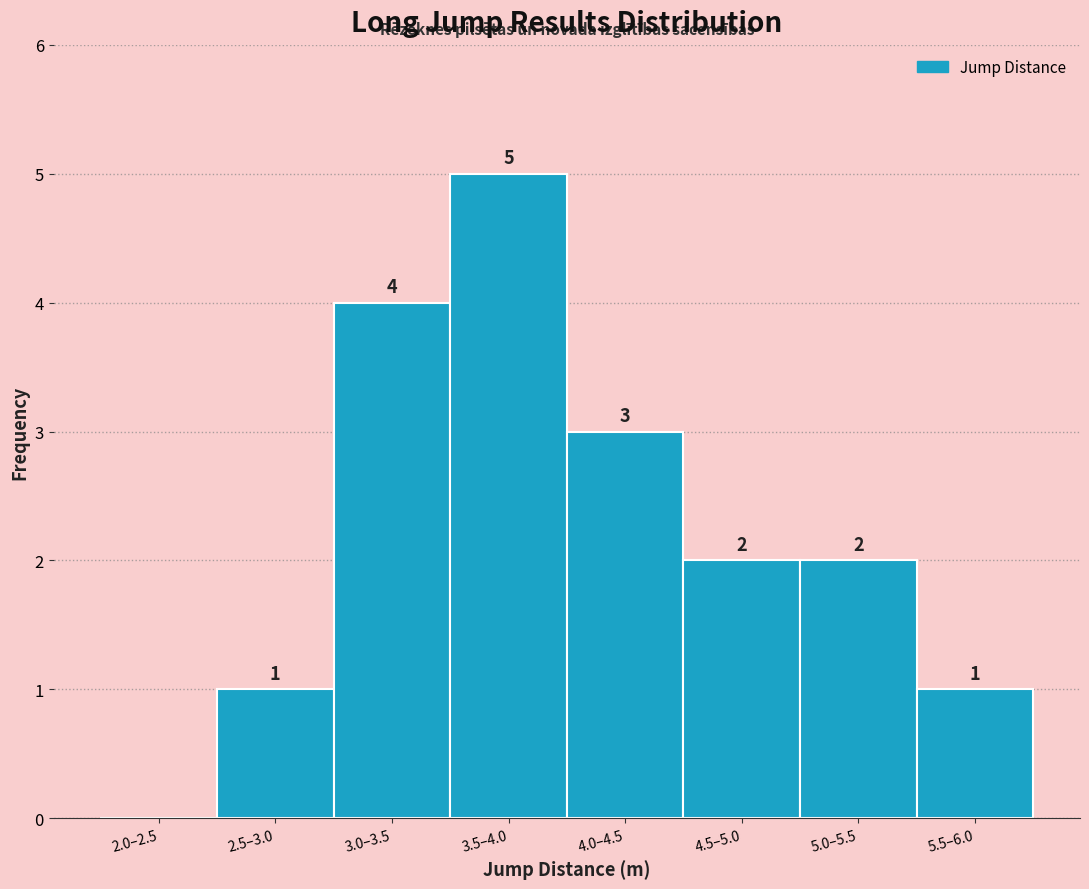

Reading left to right, list all the values displayed in this chart.

2.0–2.5=0	2.5–3.0=1	3.0–3.5=4	3.5–4.0=5	4.0–4.5=3	4.5–5.0=2	5.0–5.5=2	5.5–6.0=1